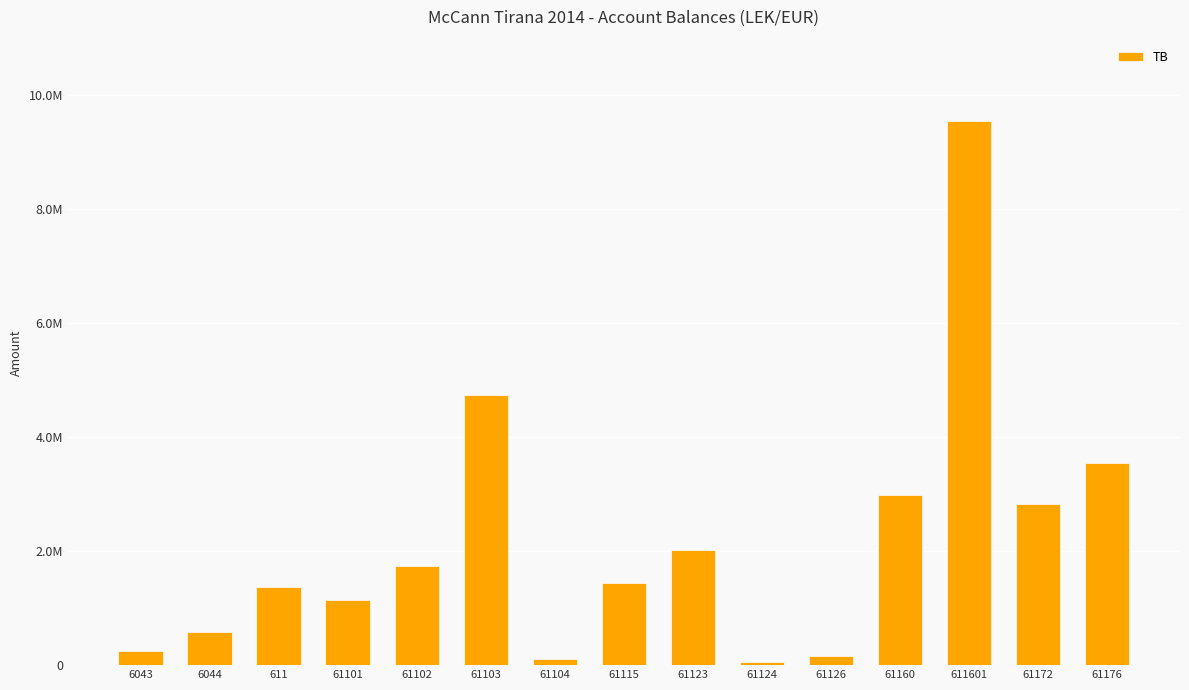

The value at 61101 is 630071.6. True or false?

False